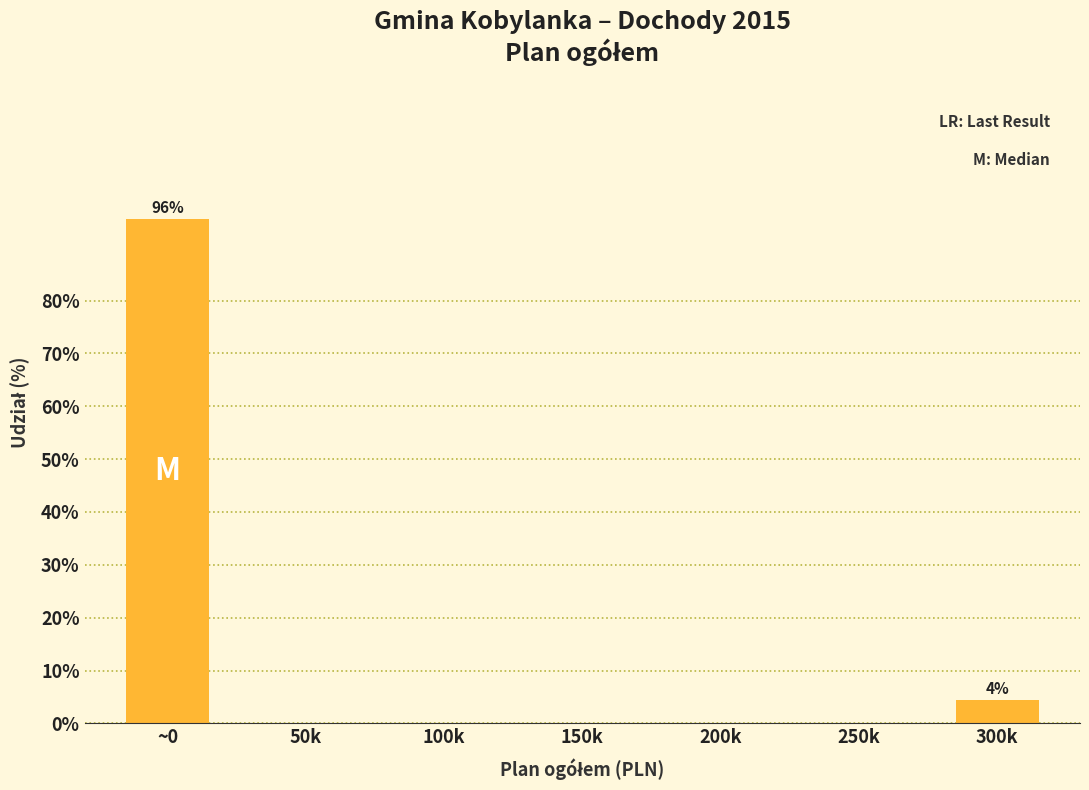

Reading left to right, transcribe all the data shown in this chart.

~0=95.5	50k=0.0	100k=0.0	150k=0.0	200k=0.0	250k=0.0	300k=4.5